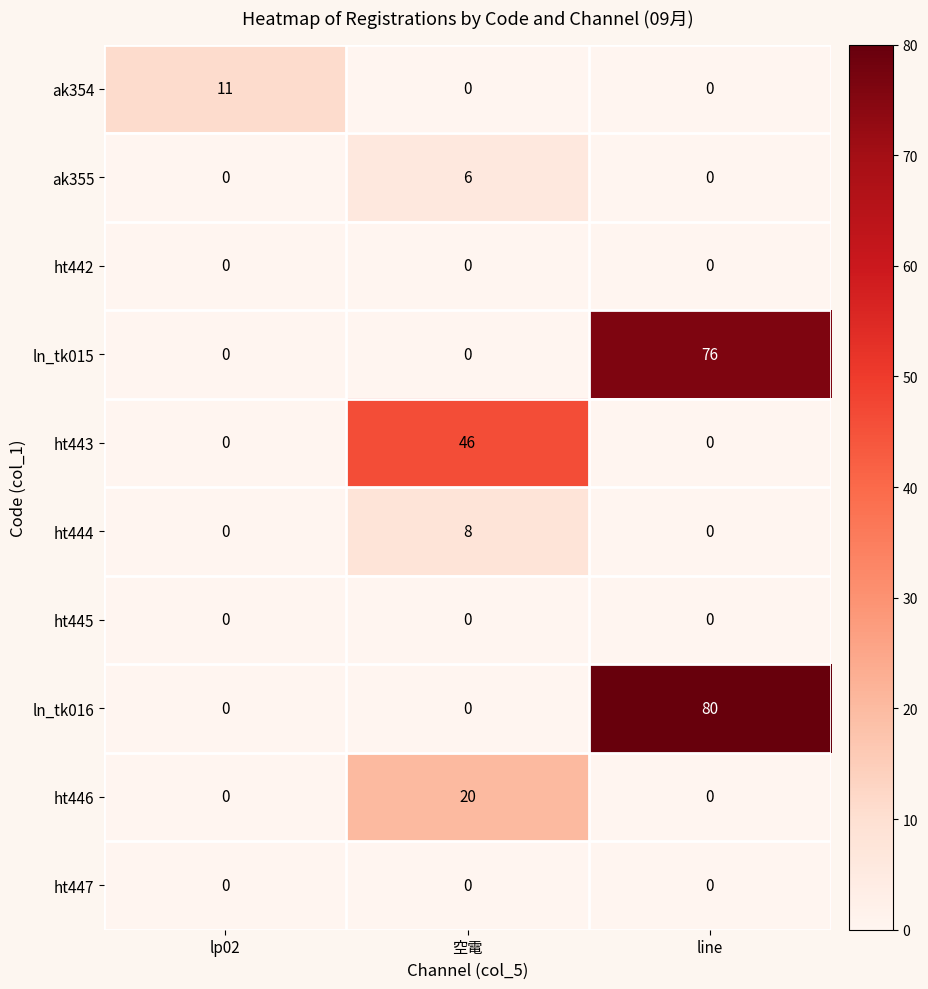

Read the ht443 value at 空電, to the nearest 10.

50